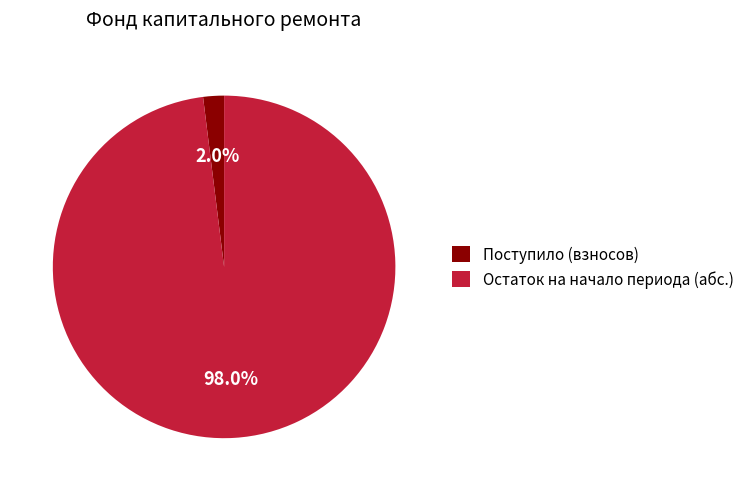

Is the sum of Остаток на начало периода (абс.) and Поступило (взносов) greater than half?

Yes